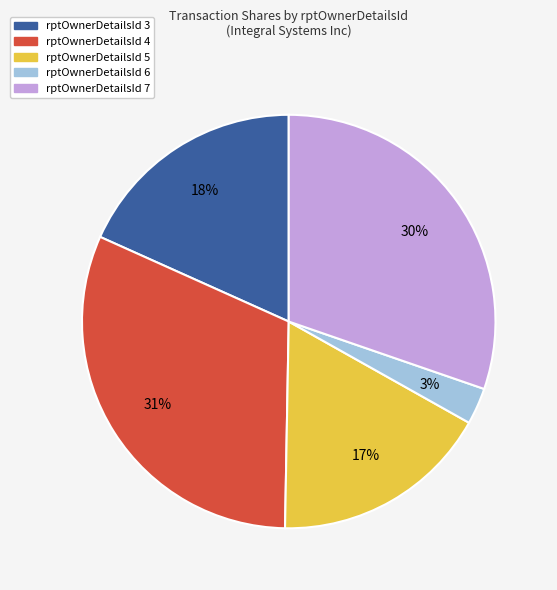

Does any single category account for the majority?

No